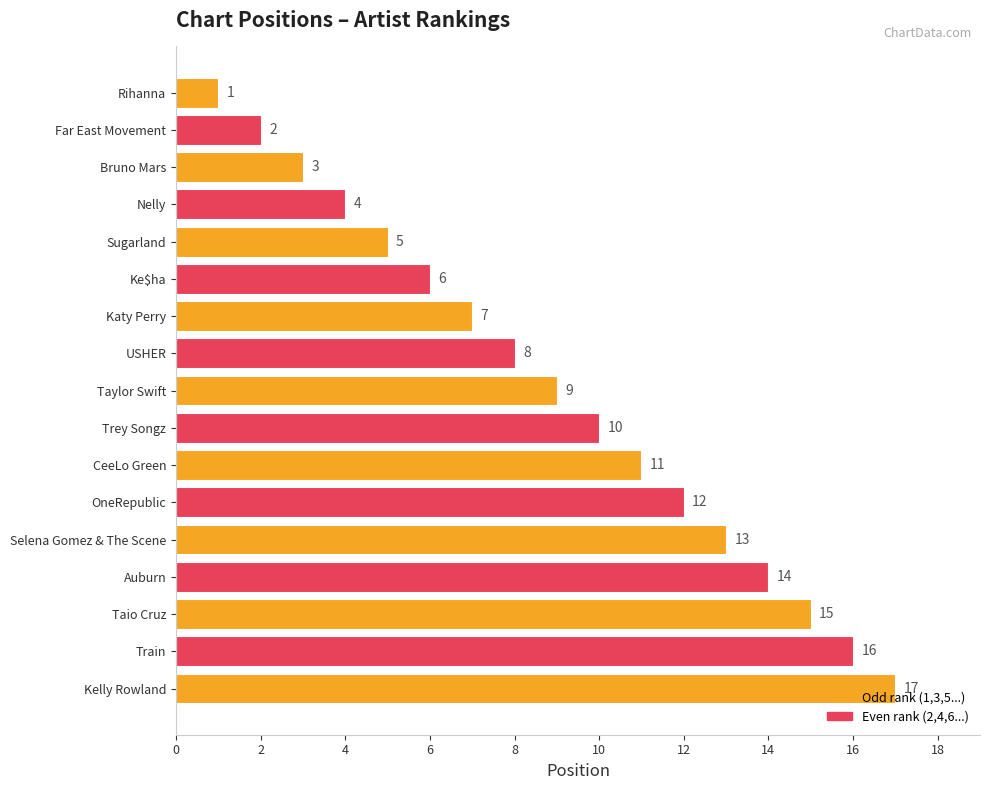

What is the change in value from CeeLo Green to Taio Cruz?

+4